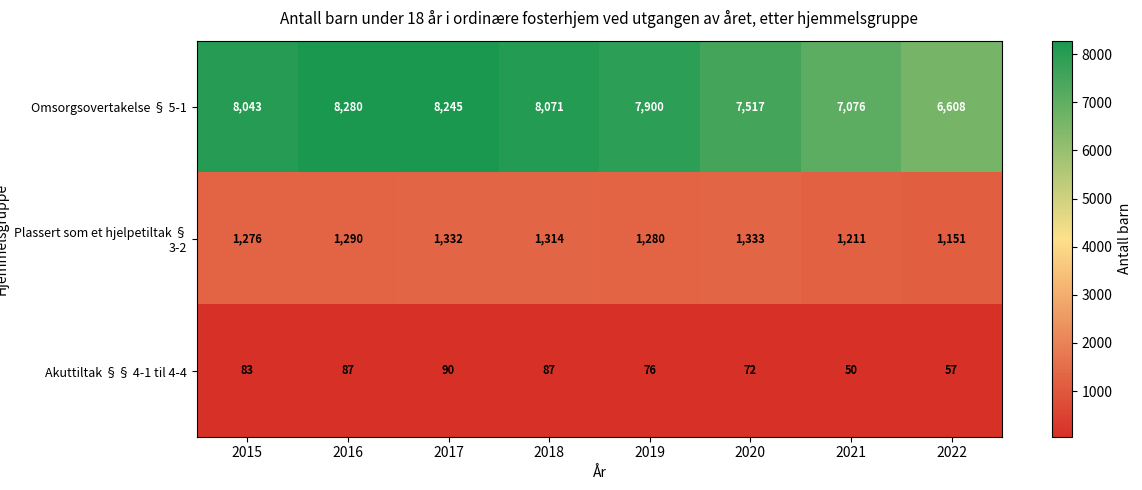

True or false: Omsorgsovertakelse § 5-1 has a value of 7076 at 2021.

True